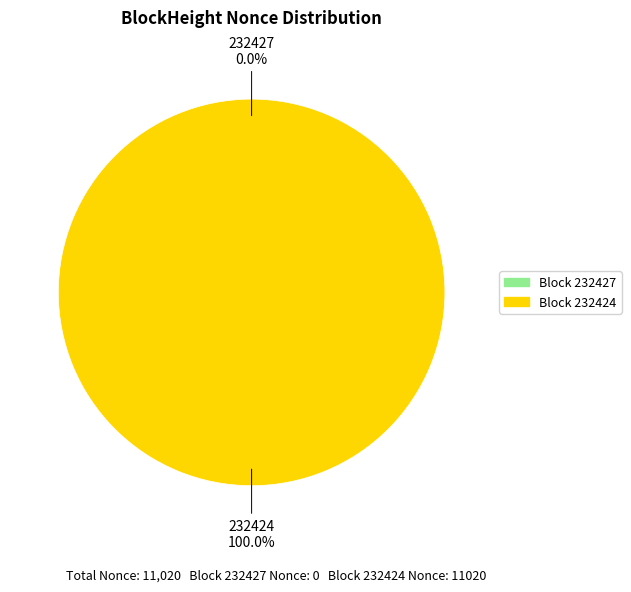

To the nearest percent, what is the difference between the 232424 and 232427 slice percentages?

100%